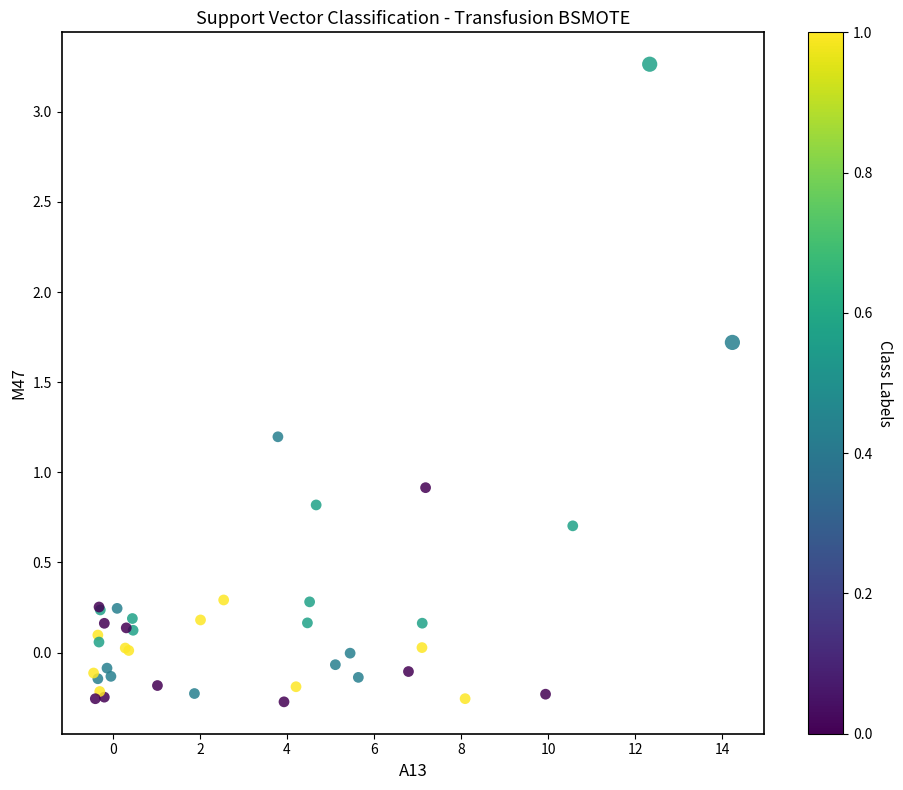

What Y value in the scatter plot is closest to 1?

0.9